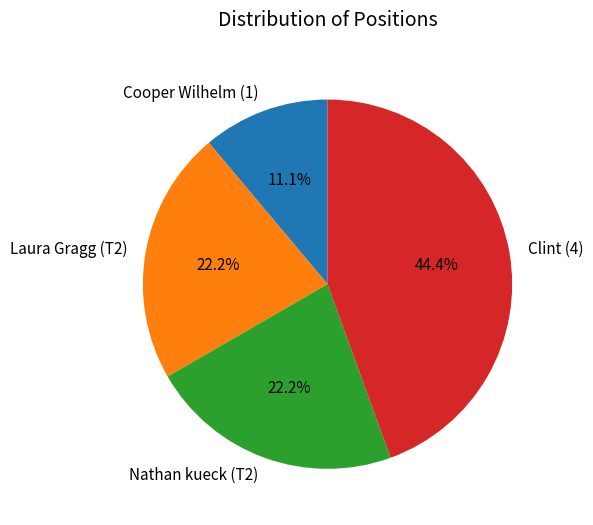

What percentage is the Cooper Wilhelm (1) slice, to the nearest percent?

11%